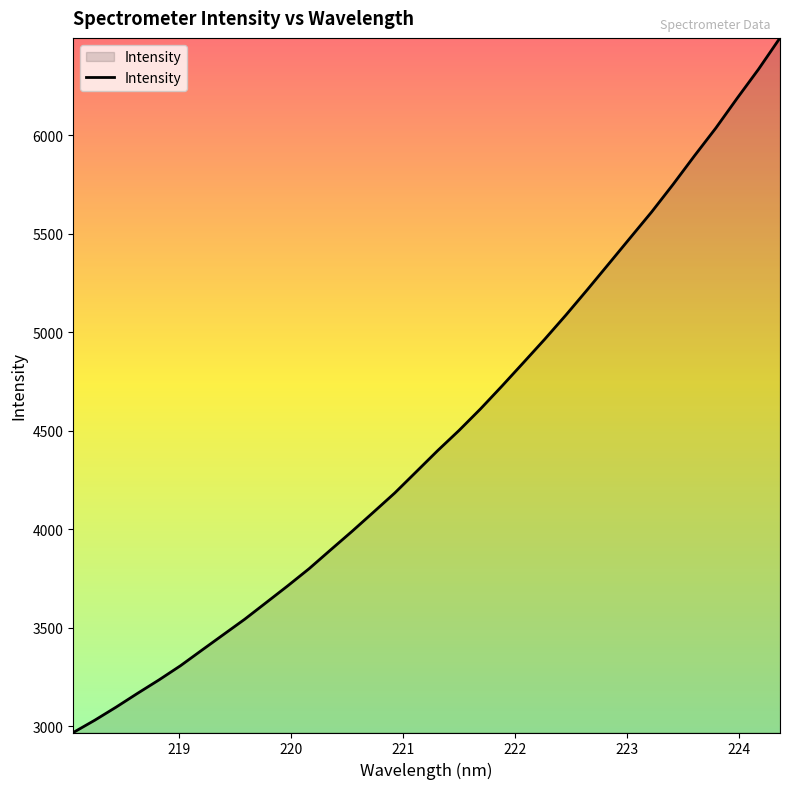

What is the maximum value shown in the chart?

6494.0